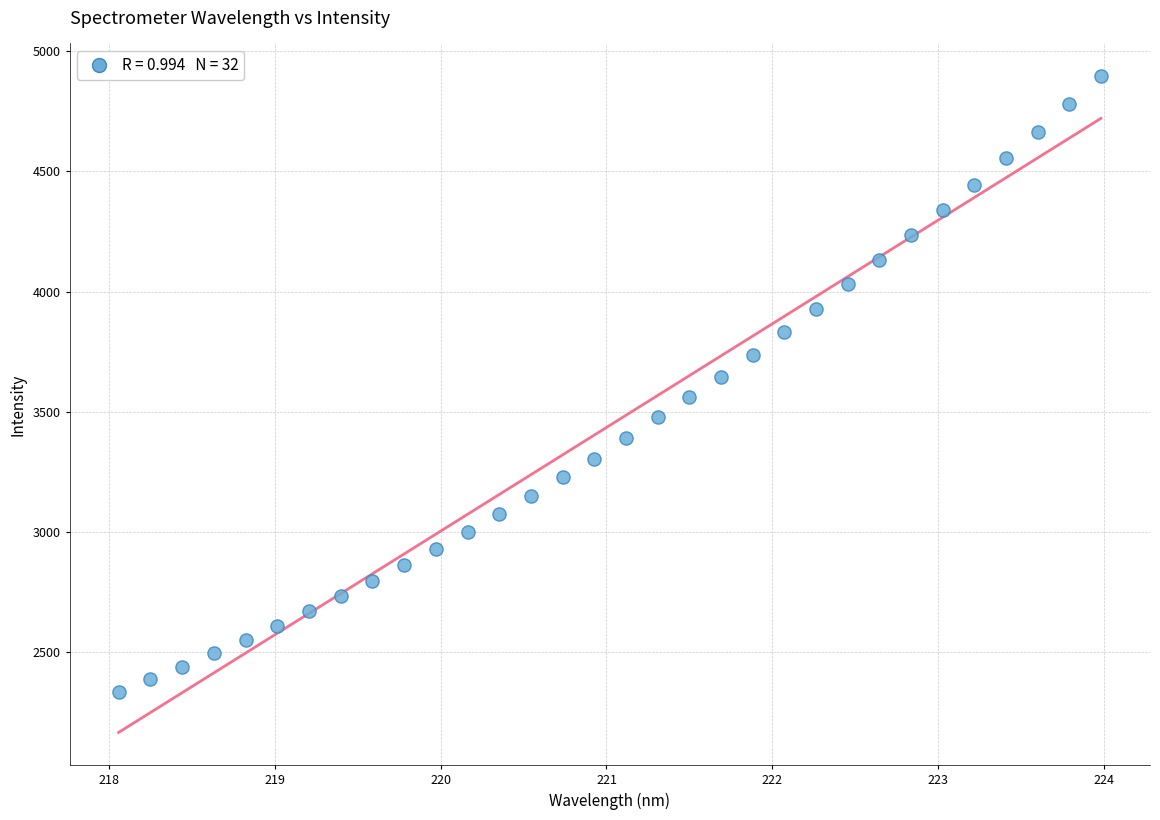

What is the range of Y values (max minus min)?

2560.4